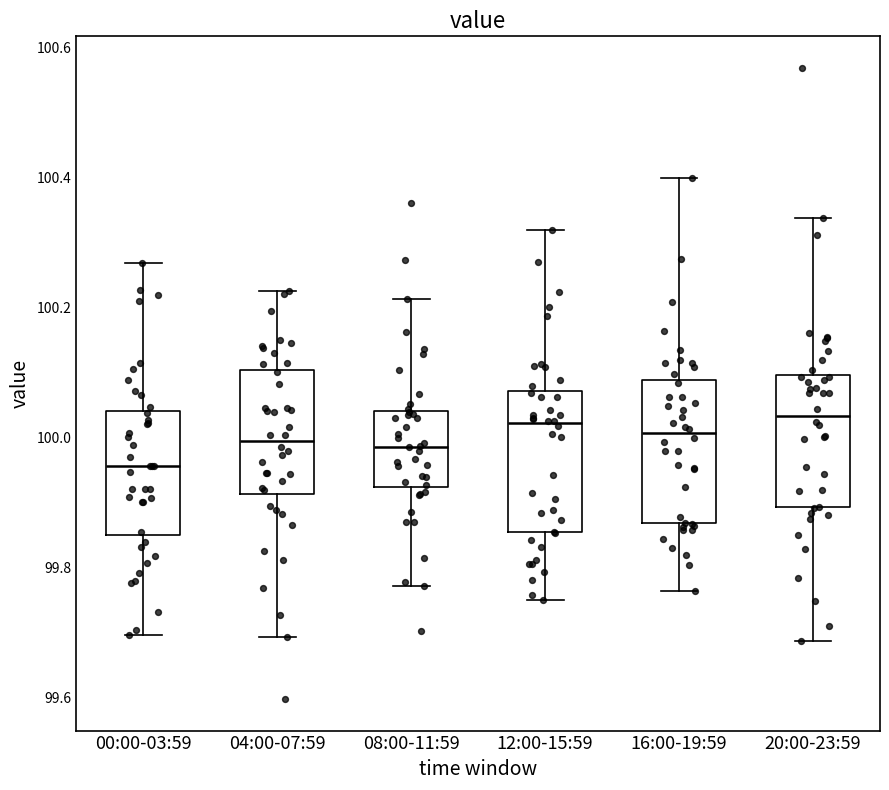

Reading left to right, transcribe this box plot: for each box, give where its median line is, the range the box spans, and where its two whiskers end, as read against the y-axis. The values are not printed on the chart, so give them approximately, as read against the axis.

00:00-03:59: median 99.96, box 99.84 to 100.04, whiskers 99.70 to 100.26
04:00-07:59: median 100.00, box 99.92 to 100.10, whiskers 99.70 to 100.22
08:00-11:59: median 99.98, box 99.92 to 100.04, whiskers 99.78 to 100.22
12:00-15:59: median 100.02, box 99.86 to 100.08, whiskers 99.74 to 100.32
16:00-19:59: median 100.00, box 99.86 to 100.08, whiskers 99.76 to 100.40
20:00-23:59: median 100.04, box 99.90 to 100.10, whiskers 99.68 to 100.34